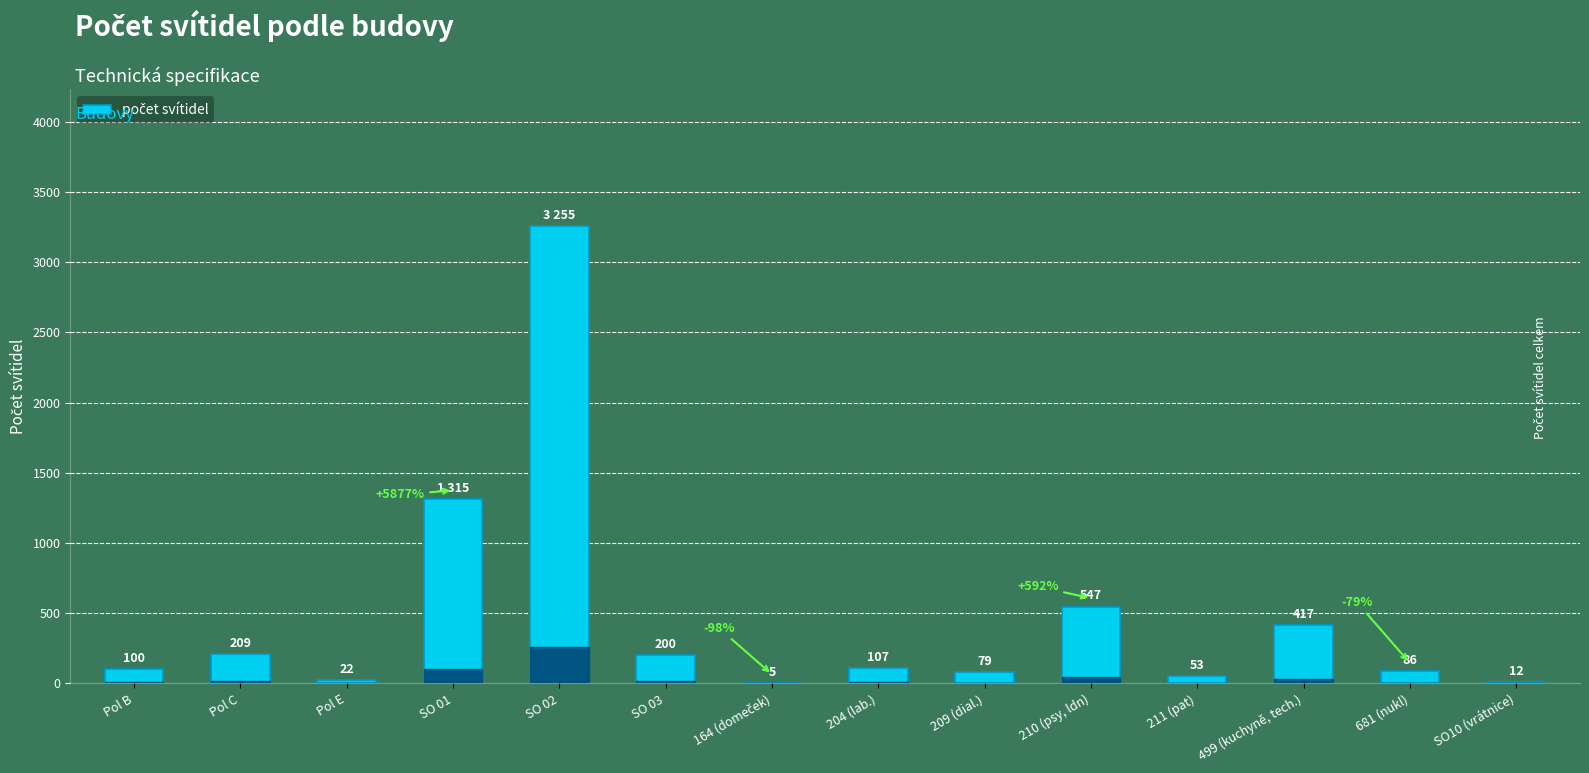

Read the value at SO10 (vrátnice).

12